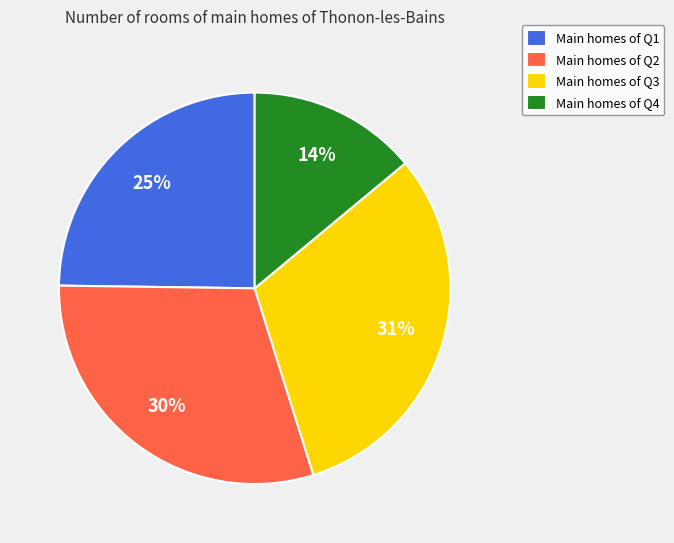

Does Main homes of Q4 represent more than half of the total?

No